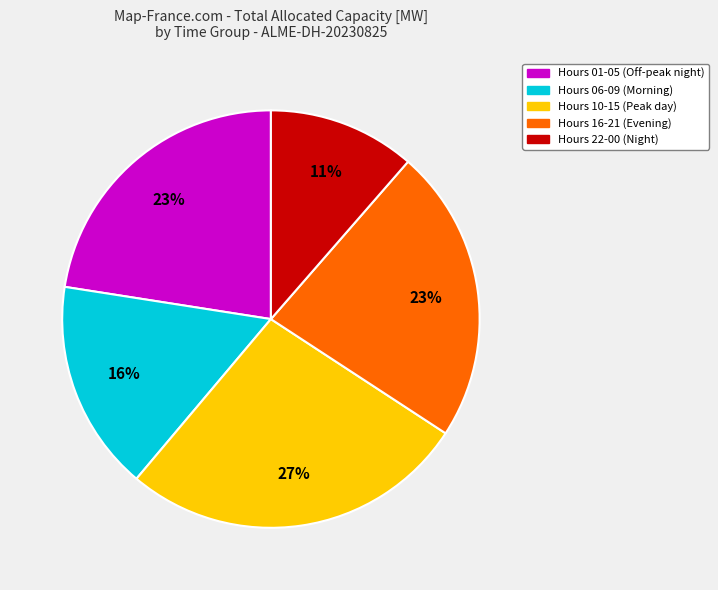

Count the number of slices in the pie.

5